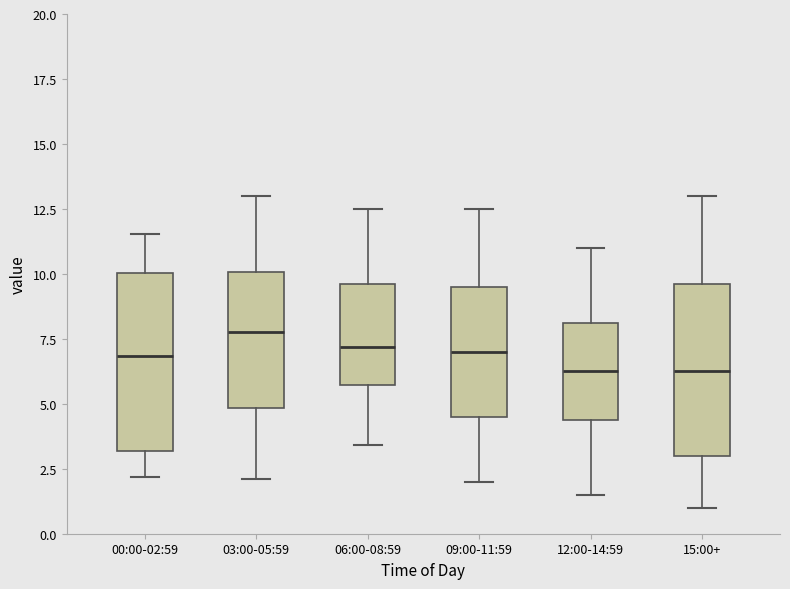

Where is the lower edge of the box for 12:00-14:59 on the y-axis? The values are not printed on the chart, so give them approximately, as read against the axis.

4.5